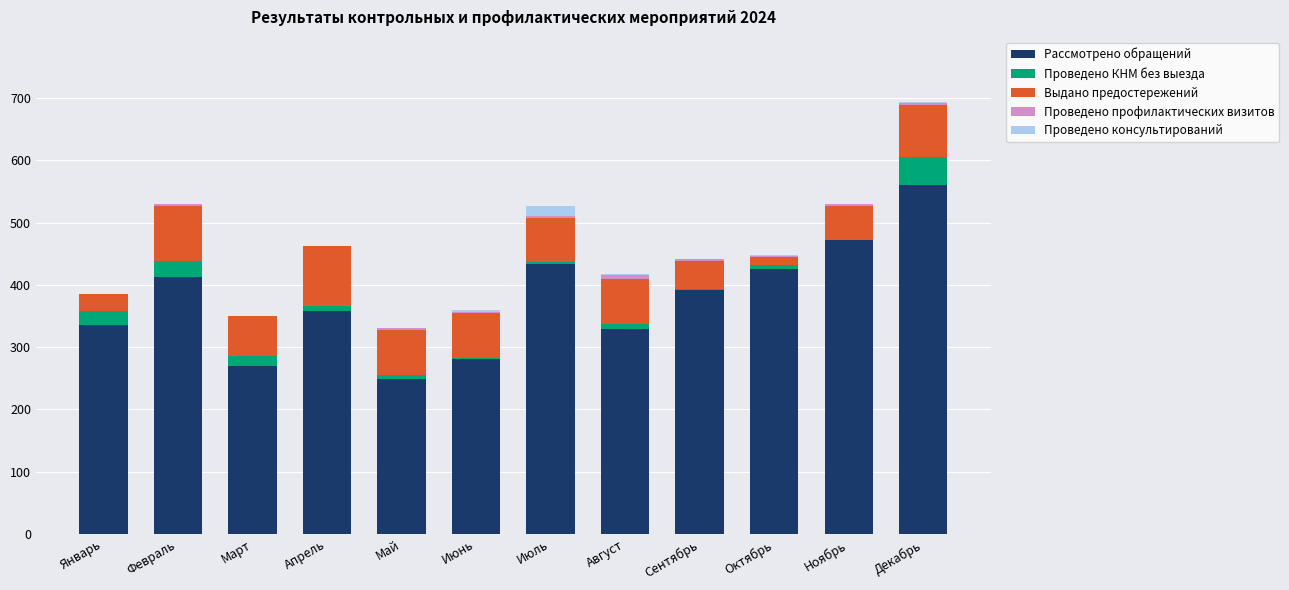

Does the chart contain stacked bars?

Yes